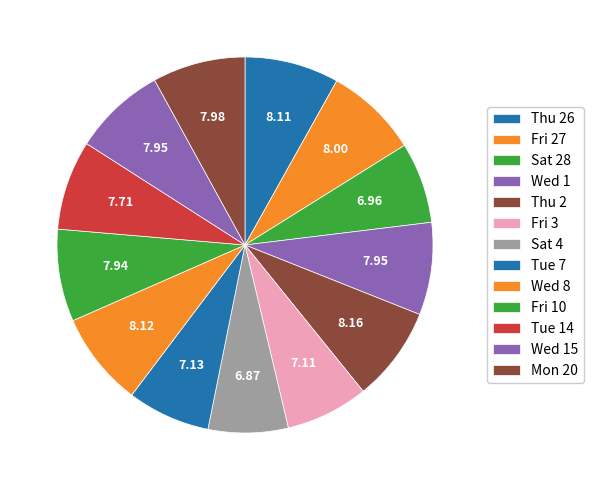

Is there any slice that represents more than half of the pie?

No